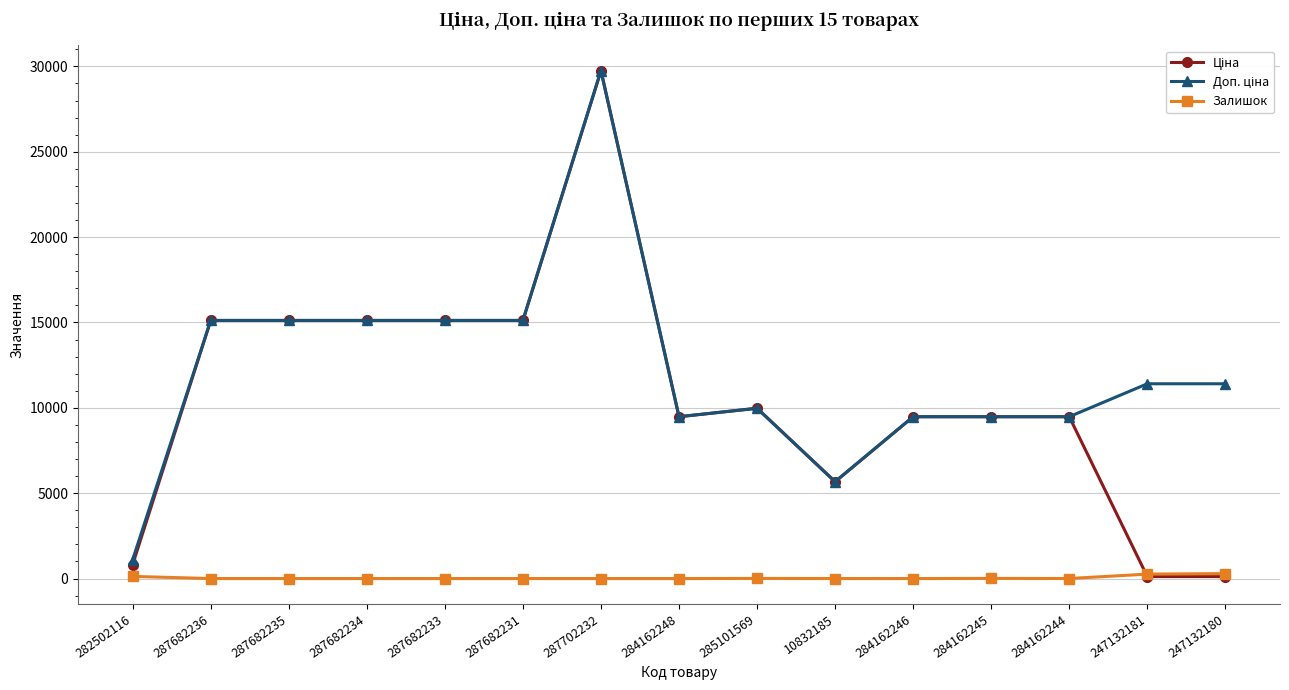

What is the total value across all series at 287682235?

30240.0